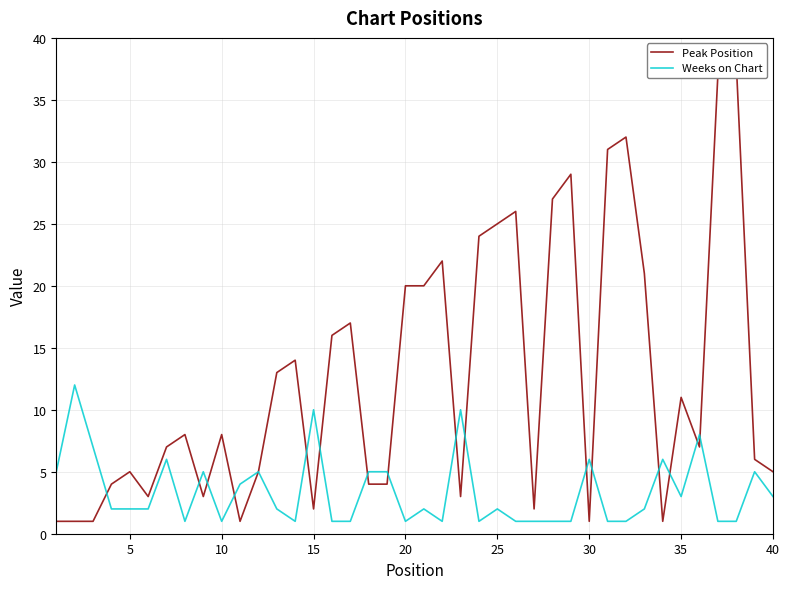

True or false: Weeks on Chart has a value of 6 at 30.

True